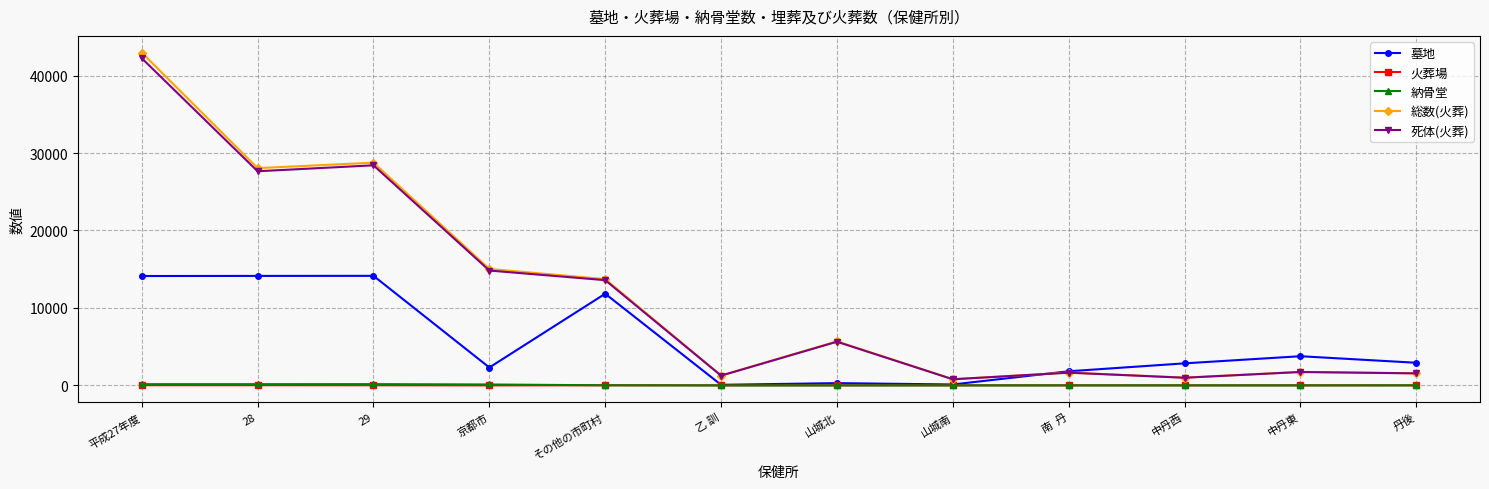

What is the label of the 12th point from the left?

丹後